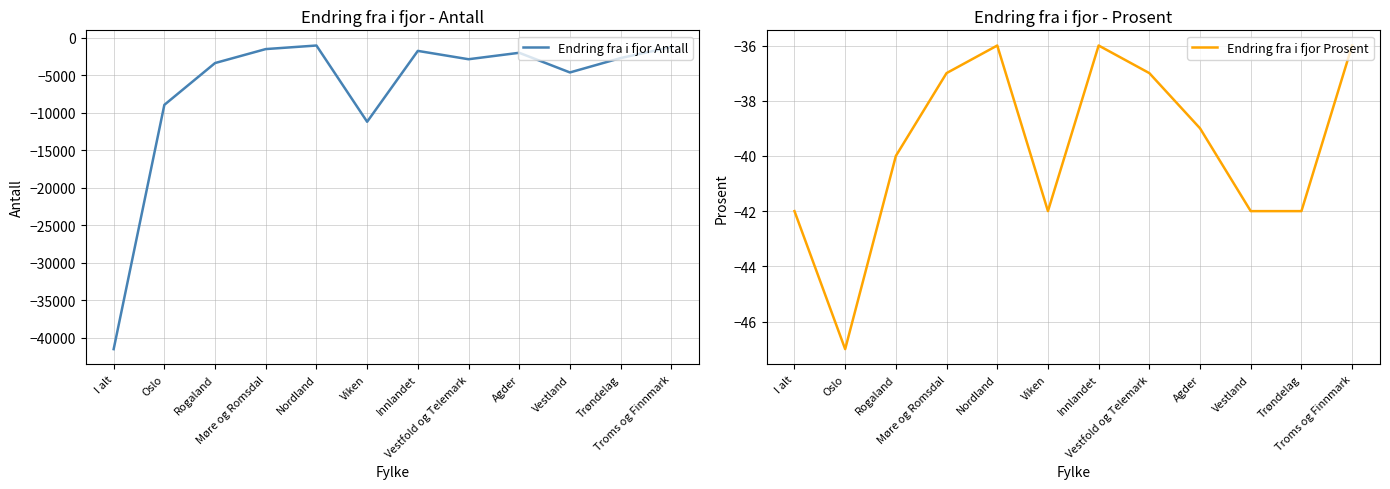

At which label does Endring fra i fjor Prosent reach its peak?

Nordland